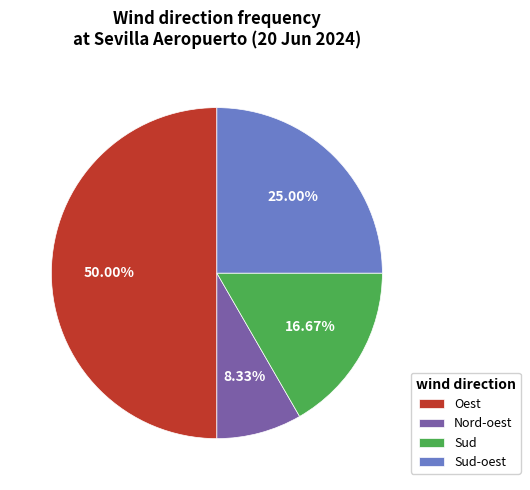

Approximately how many times larger is the value at Oest compared to Sud-oest?

2.0